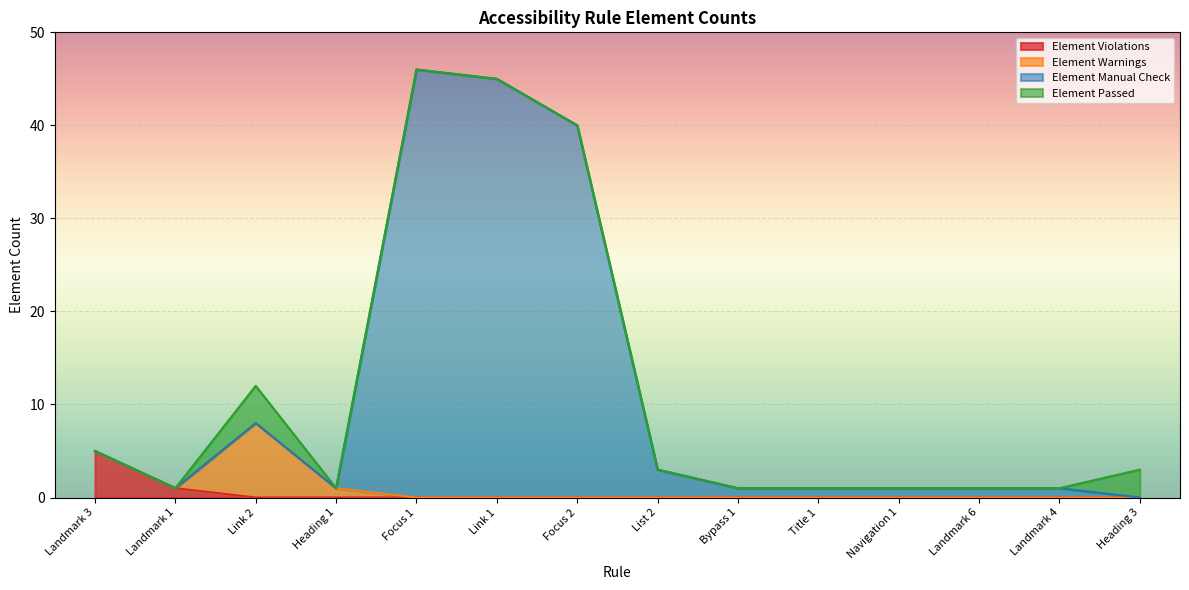

Which series has the largest total across all categories?

Element Manual Check